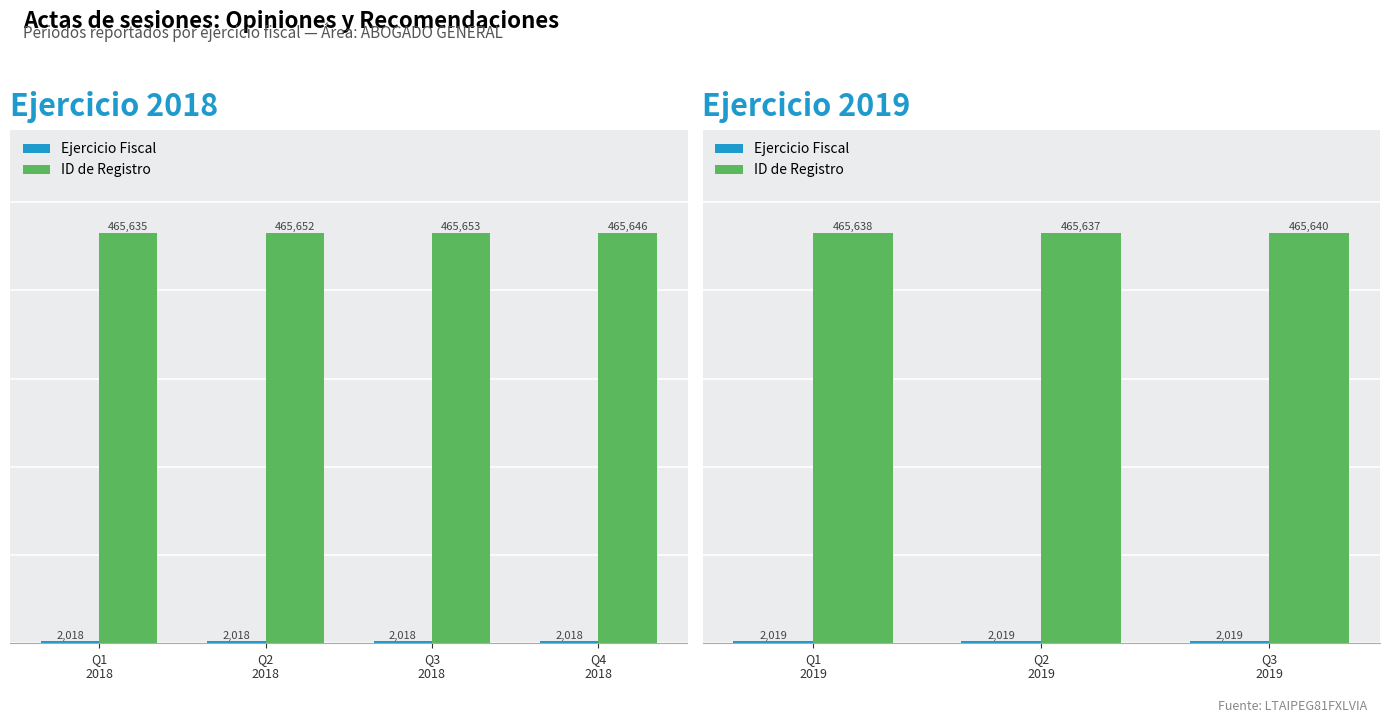

Are the bars grouped side by side (vs. stacked)?

Yes